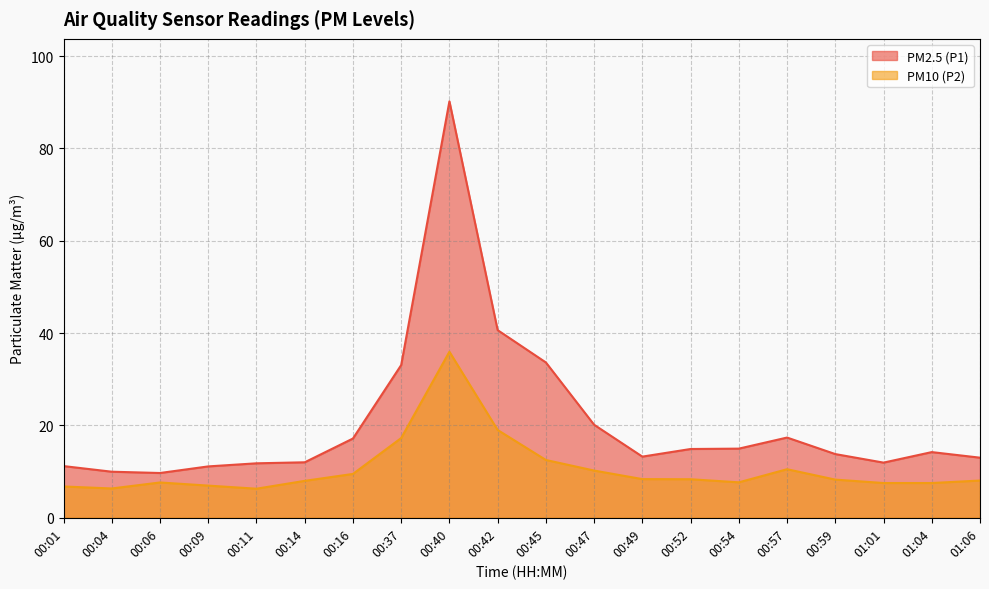

What is the difference between the maximum and minimum values in the PM10 (P2) series?

29.7